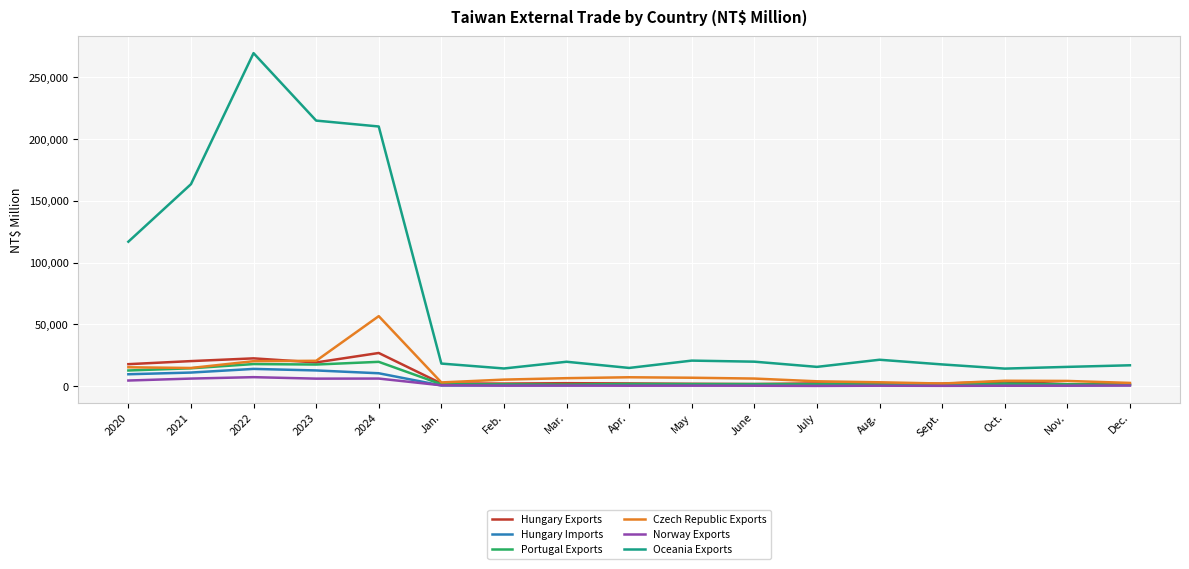

What is the maximum value shown in the chart?

269485